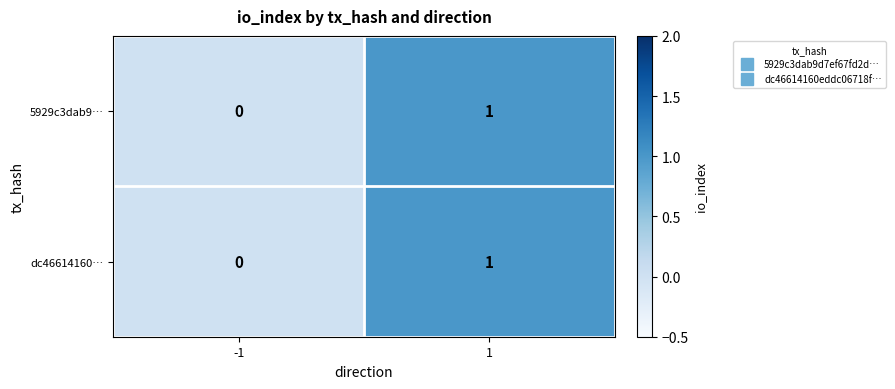

Reading left to right, transcribe all the data shown in this chart.

5929c3dab9…: -1=0	1=1
dc46614160…: -1=0	1=1